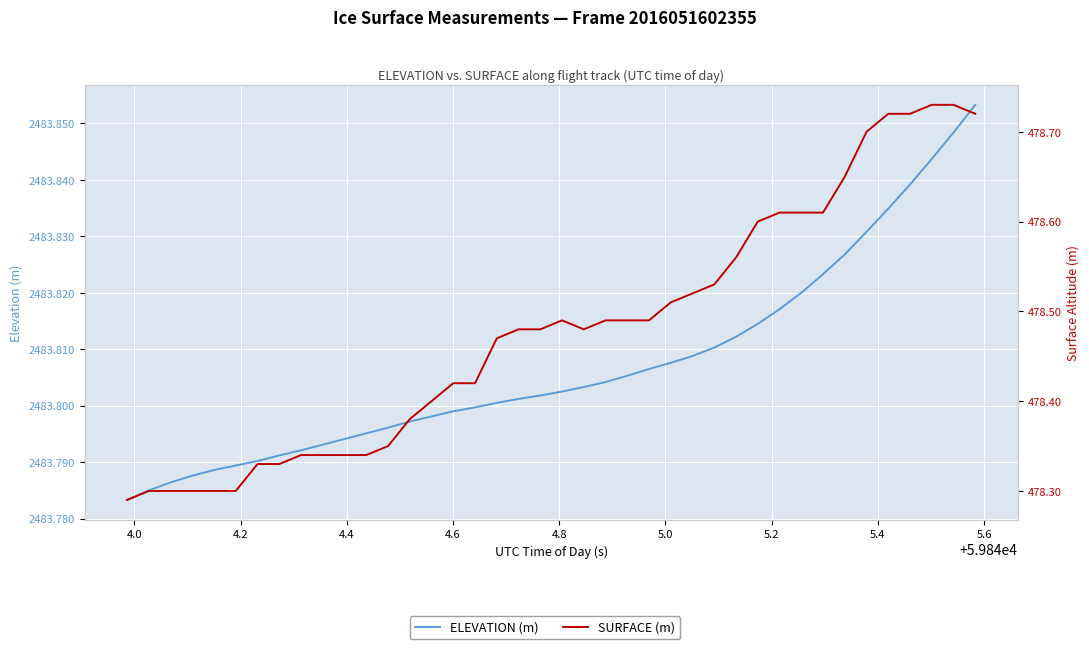

What is the lowest value of the SURFACE (m) series?

478.3